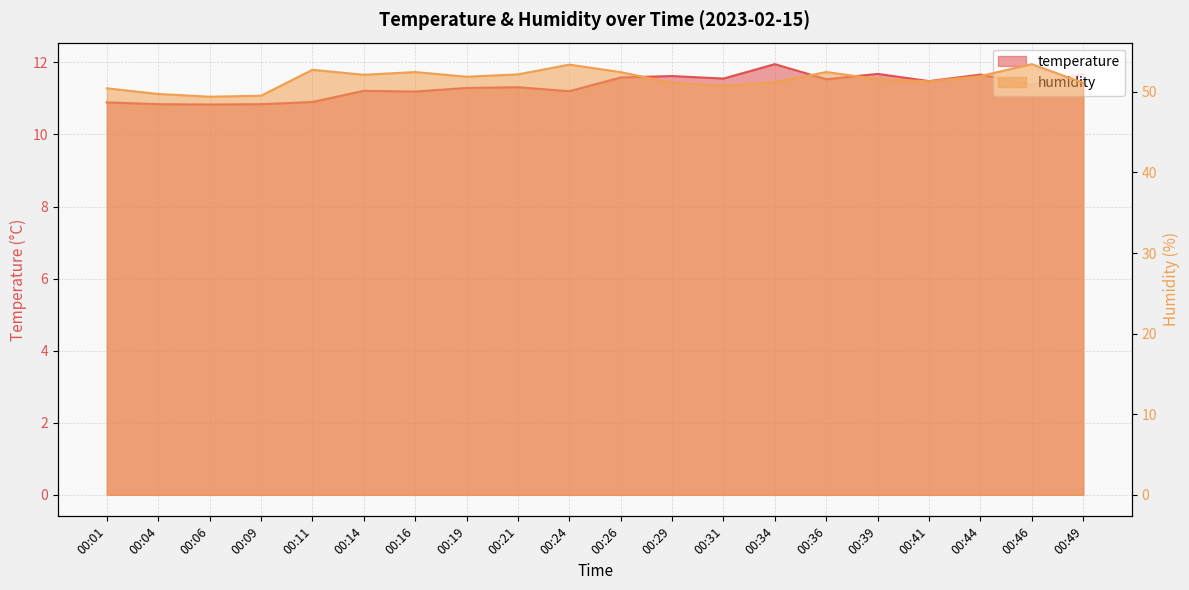

At which category does the chart reach its minimum across all series?

00:06